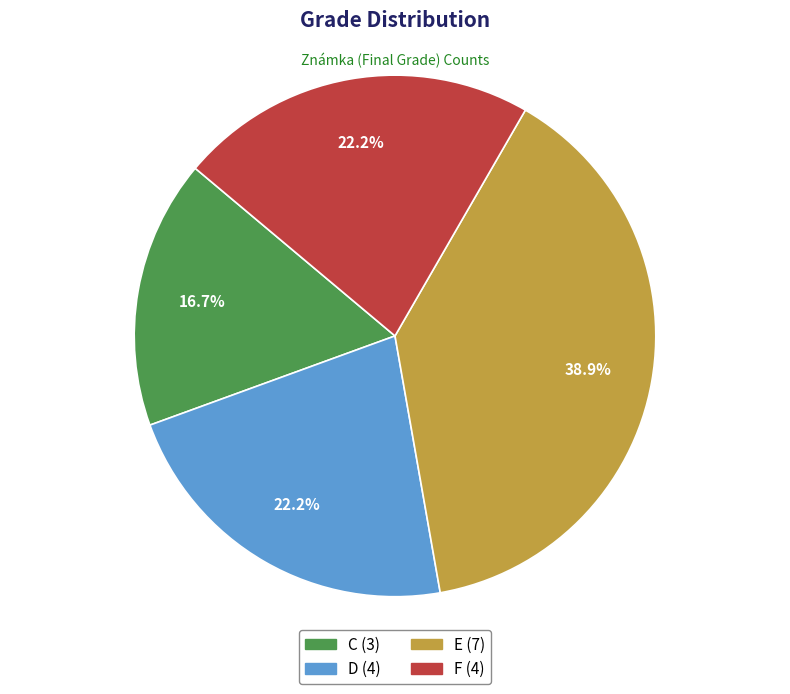

Which slice is the largest?

E